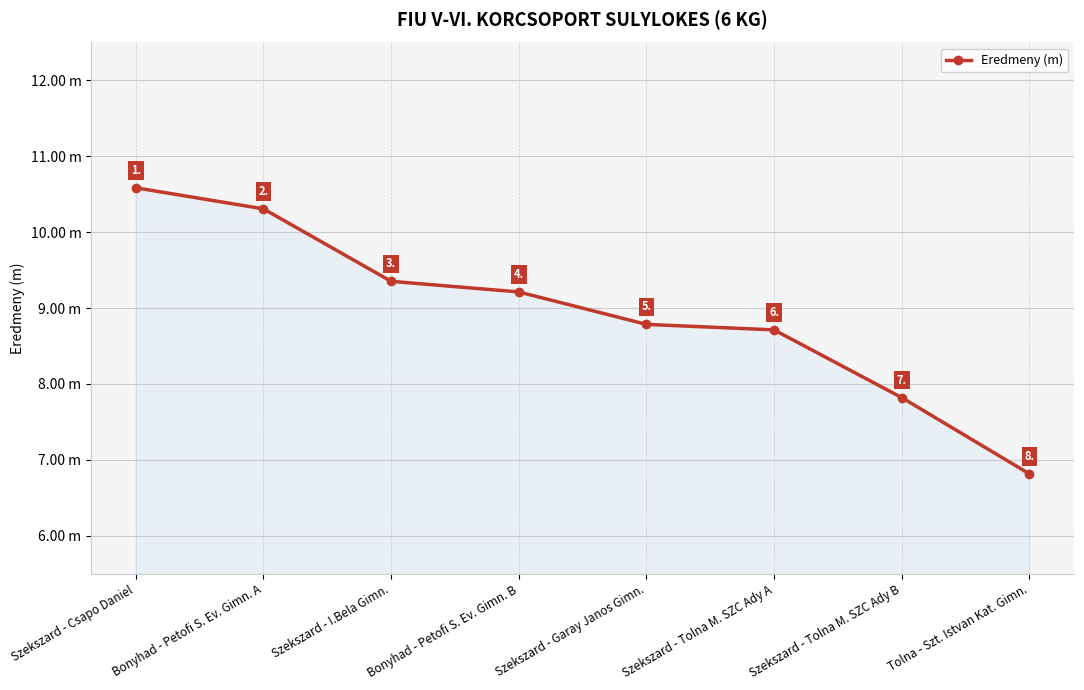

Which category has the lowest value across all series?

Tolna - Szt. Istvan Kat. Gimn.